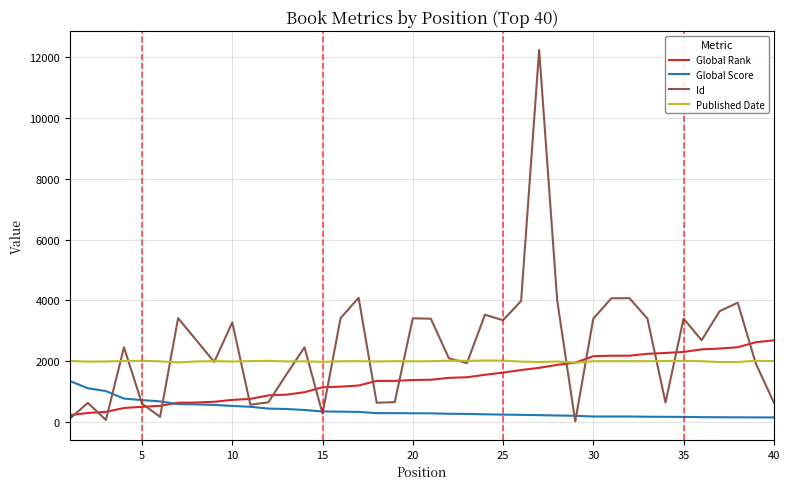

True or false: Global Score and Id cross at least once.

True